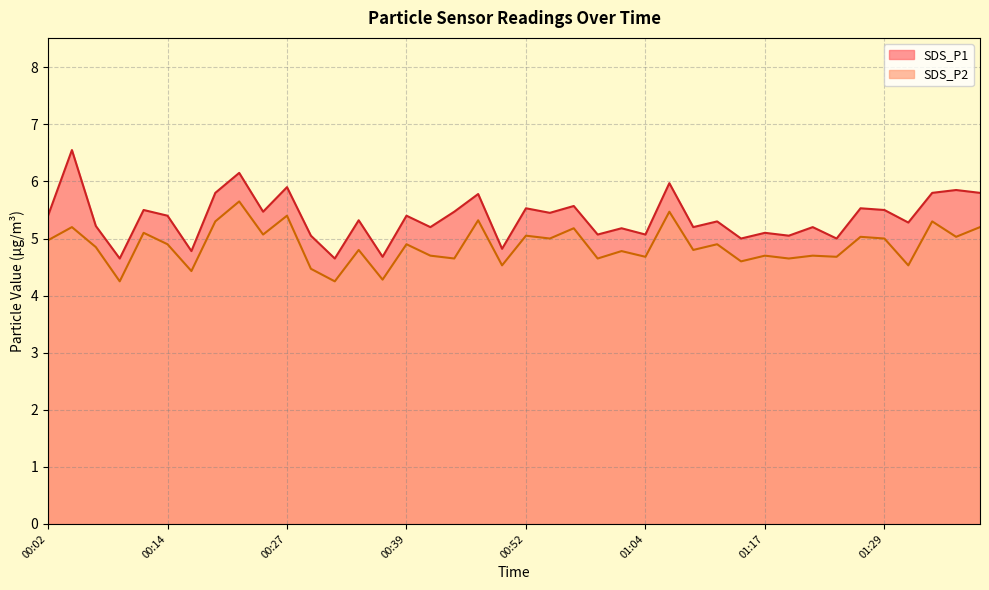

Rank the series by their average value, from highest to lowest.

SDS_P1, SDS_P2